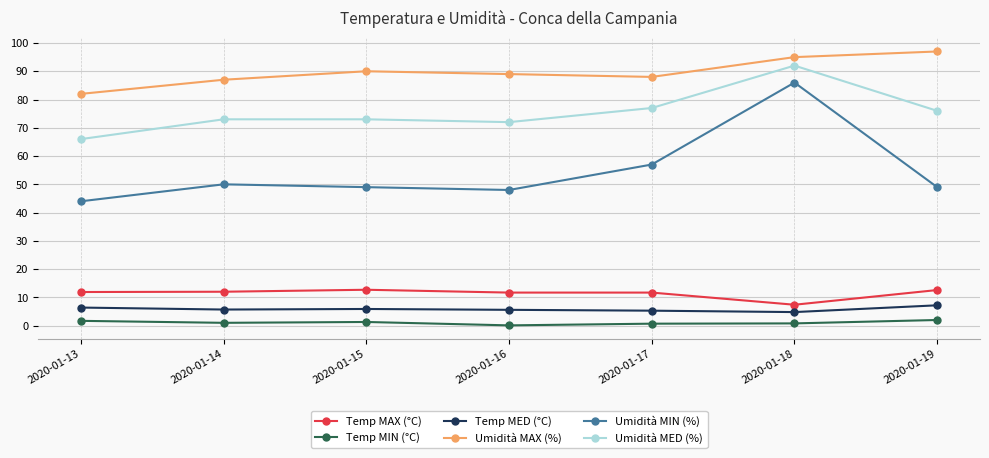

How many lines are shown in the chart?

6